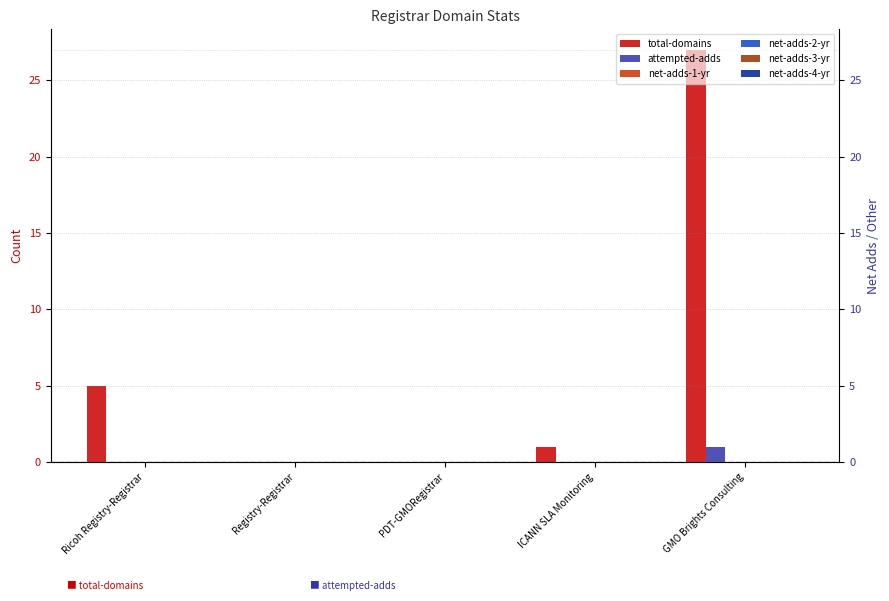

What is the highest value of the attempted-adds series?

1